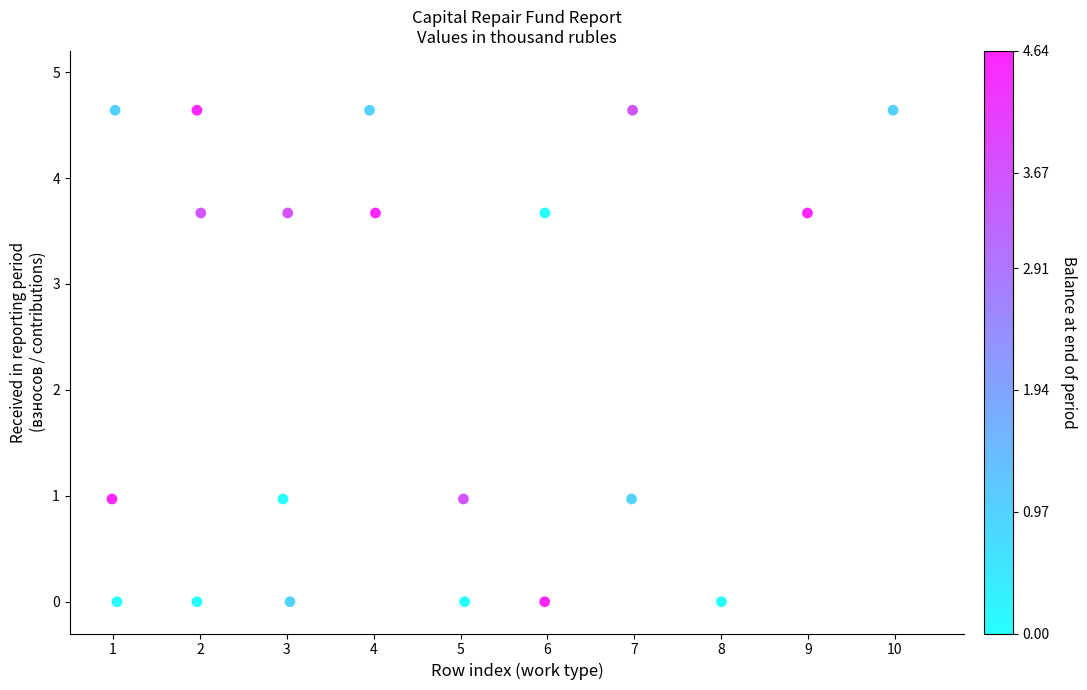

What is the range of Y values (max minus min)?

4.6